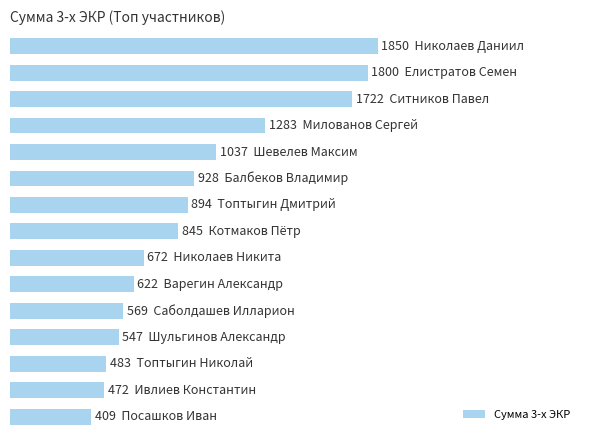

Are the bars horizontal?

Yes